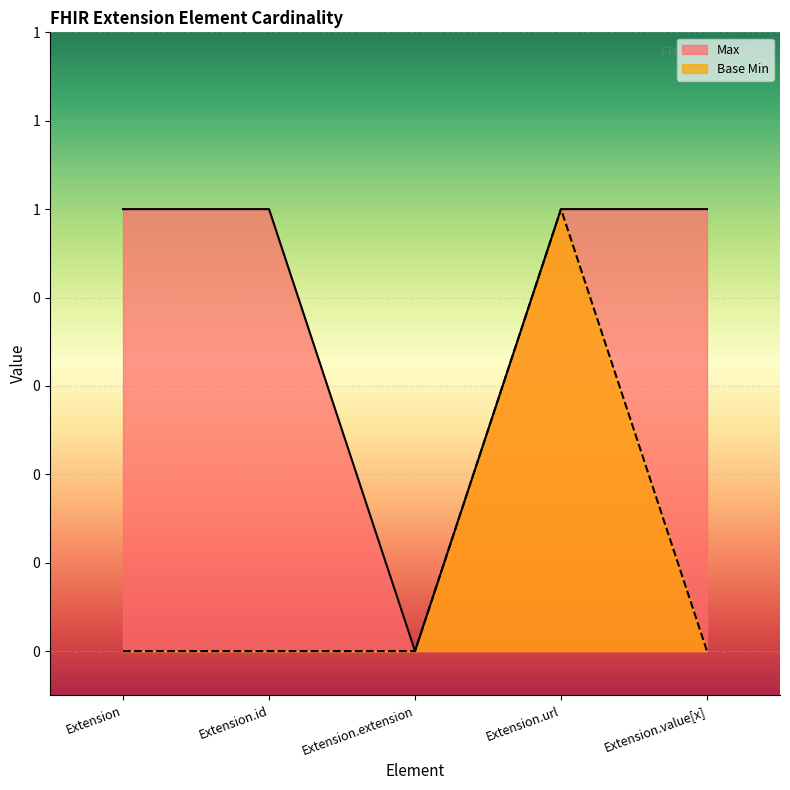

Rank the series at Extension.url from highest to lowest value.

Max, Base Min